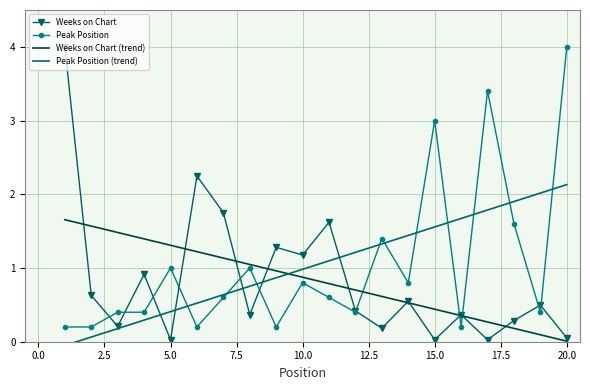

How many times do Weeks on Chart and Weeks on Chart (trend) cross each other?

10